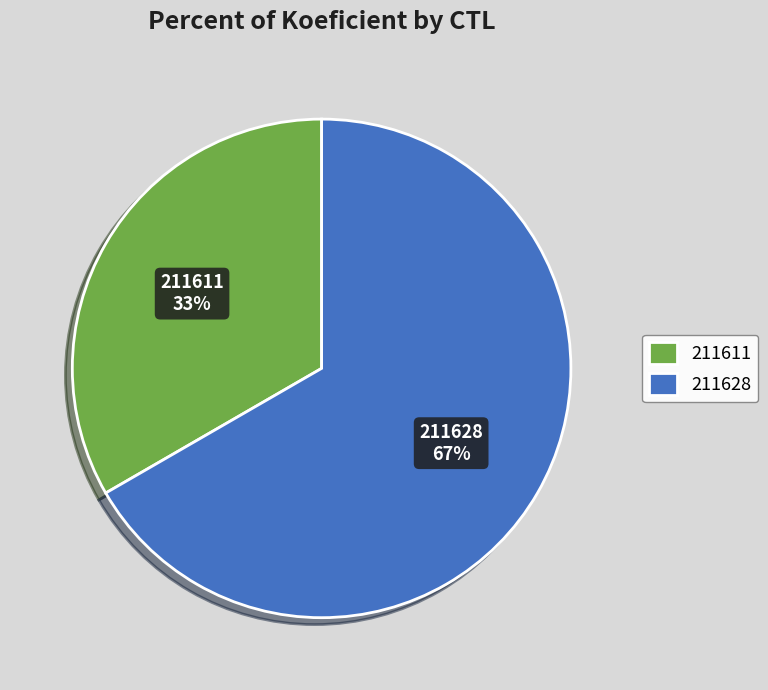

Between 211611 and 211628, which is larger?

211628